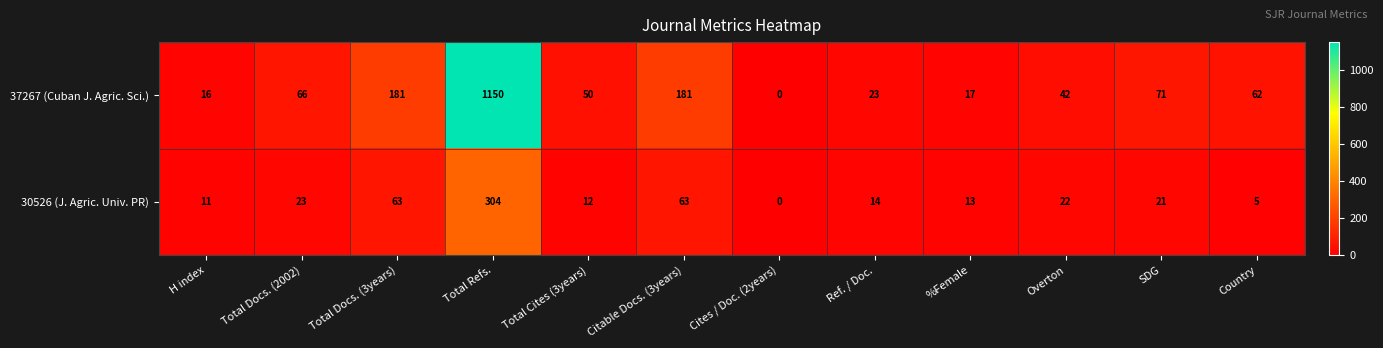

How many data points in 37267 (Cuban J. Agric. Sci.) are less than 62?

6